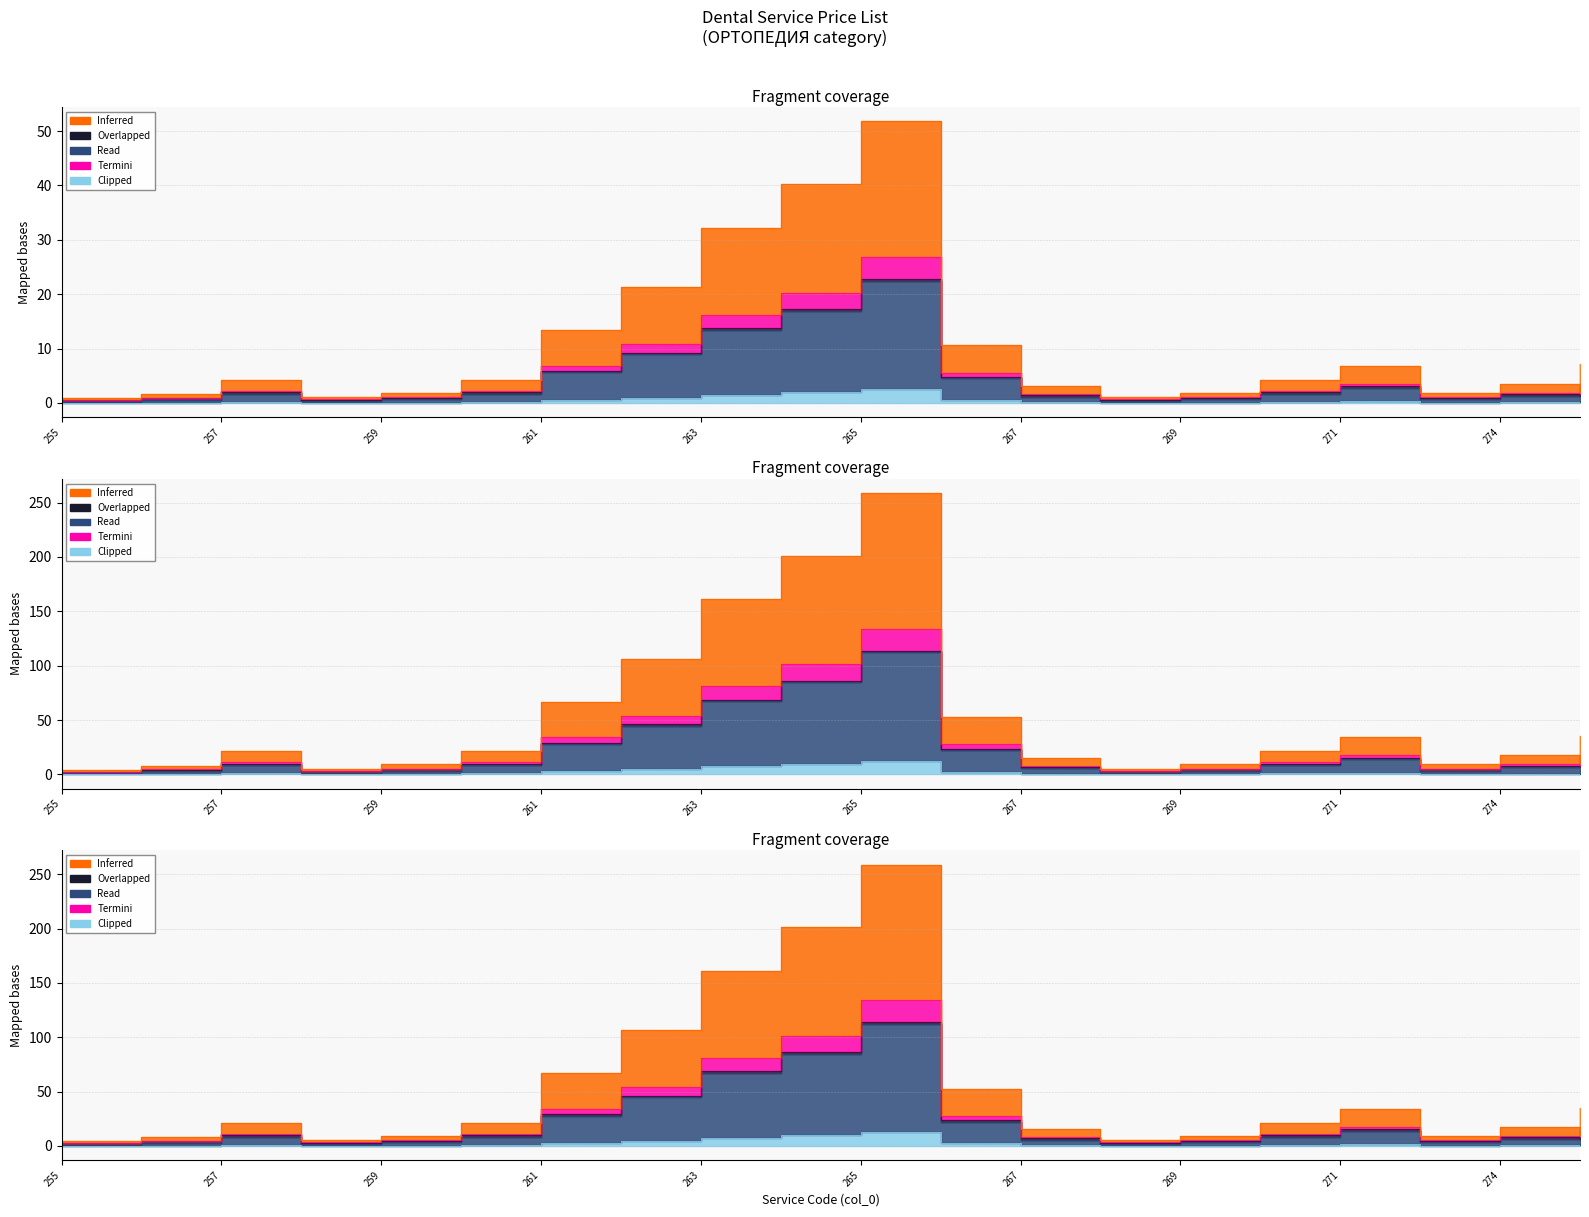

Count the number of categories in the chart.

20